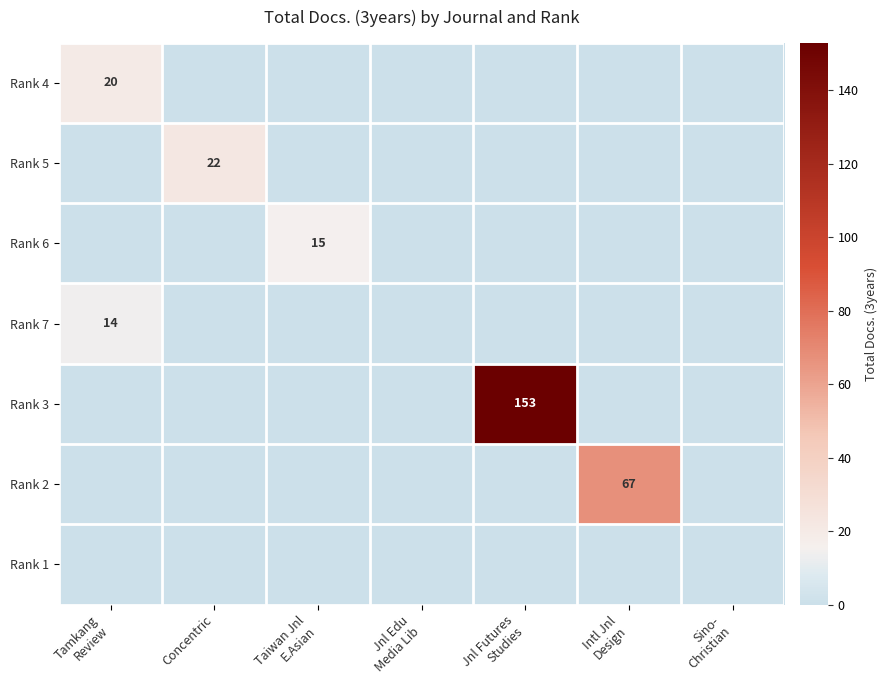

Rank the series by their maximum value, from highest to lowest.

Rank 3, Rank 2, Rank 5, Rank 4, Rank 6, Rank 7, Rank 1